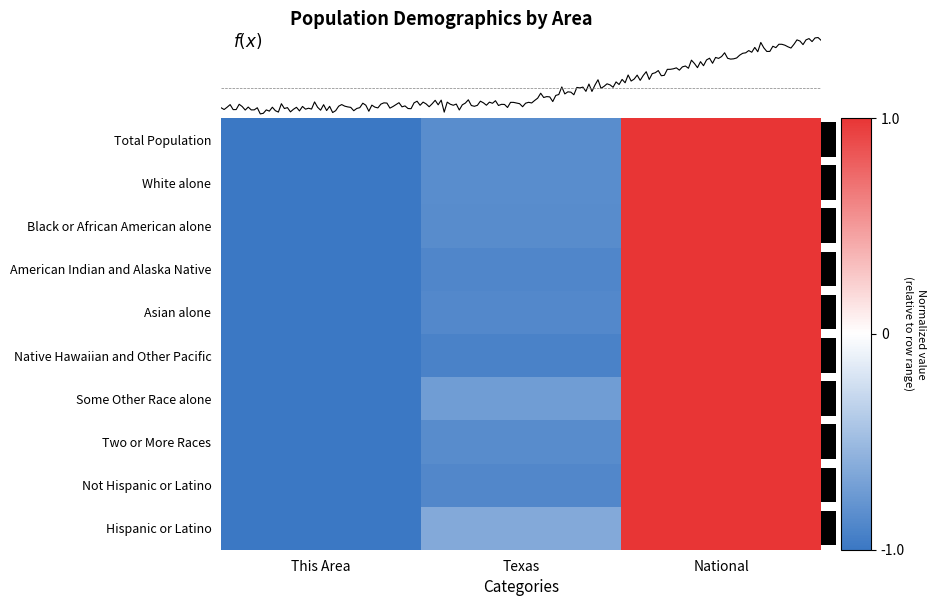

How many Hispanic or Latino values are between -1 and 1?

3